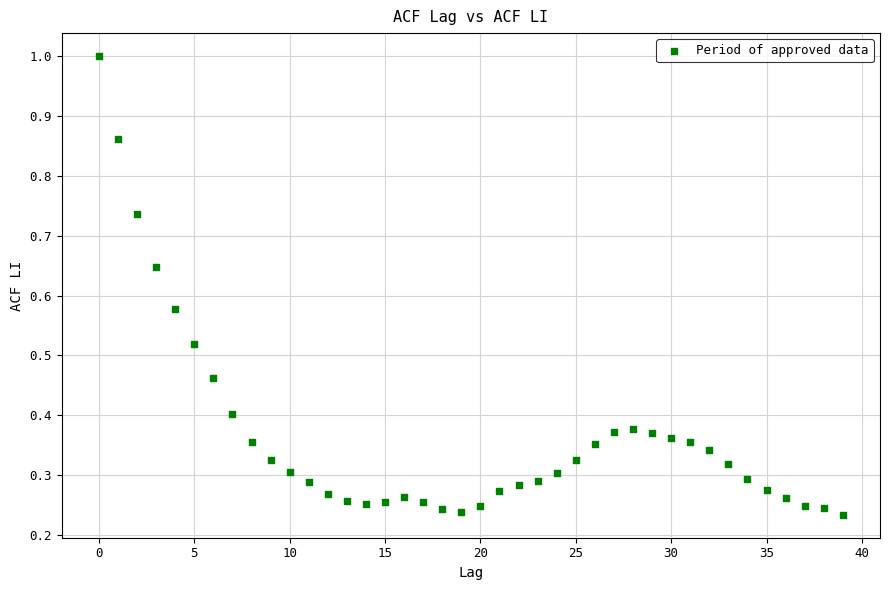

What is the range of Y values (max minus min)?

0.8